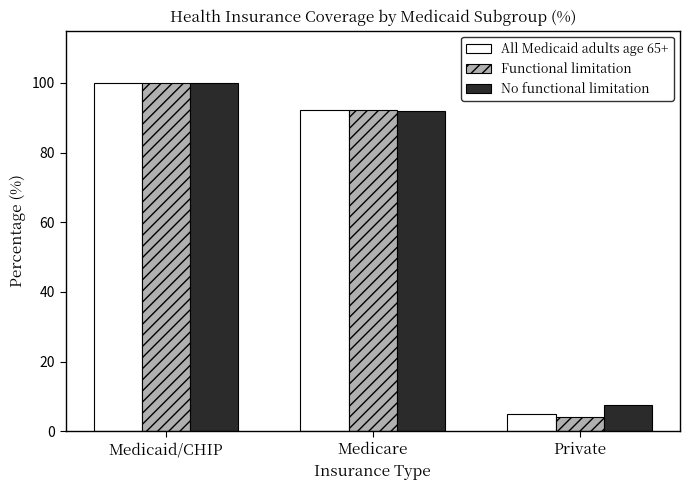

Is it true that No functional limitation equals 91.9 at Medicare?

True